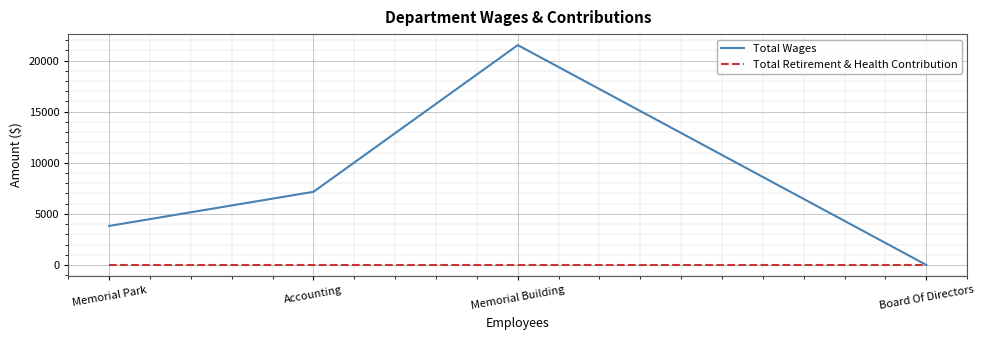

Which series has the widest spread of values?

Total Wages